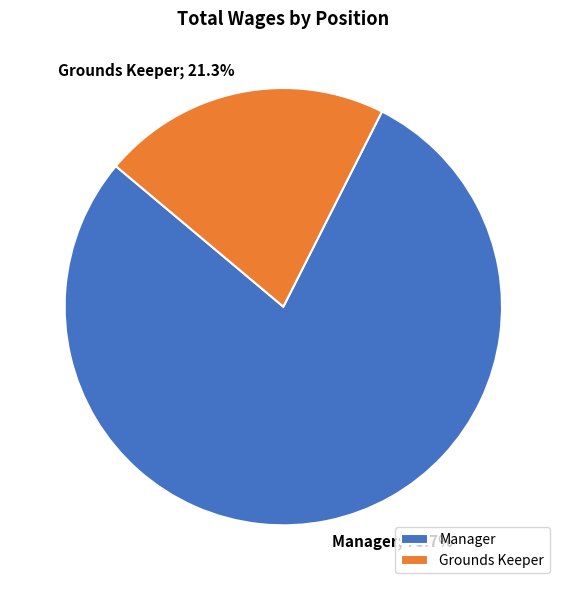

What percentage is the Manager slice, to the nearest percent?

79%